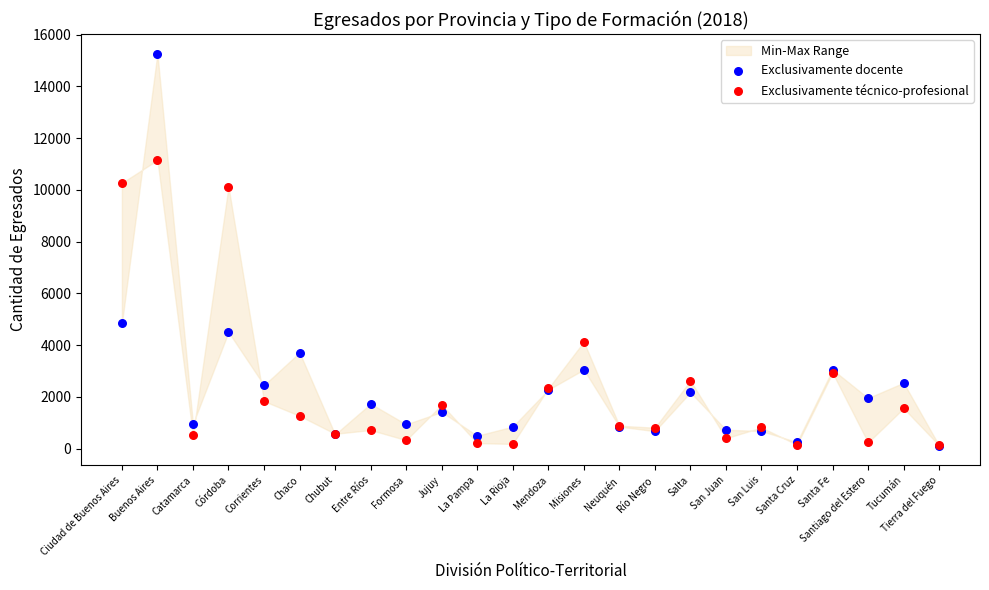

In the Exclusivamente técnico-profesional series, what Y value is closest to 5638?

4131